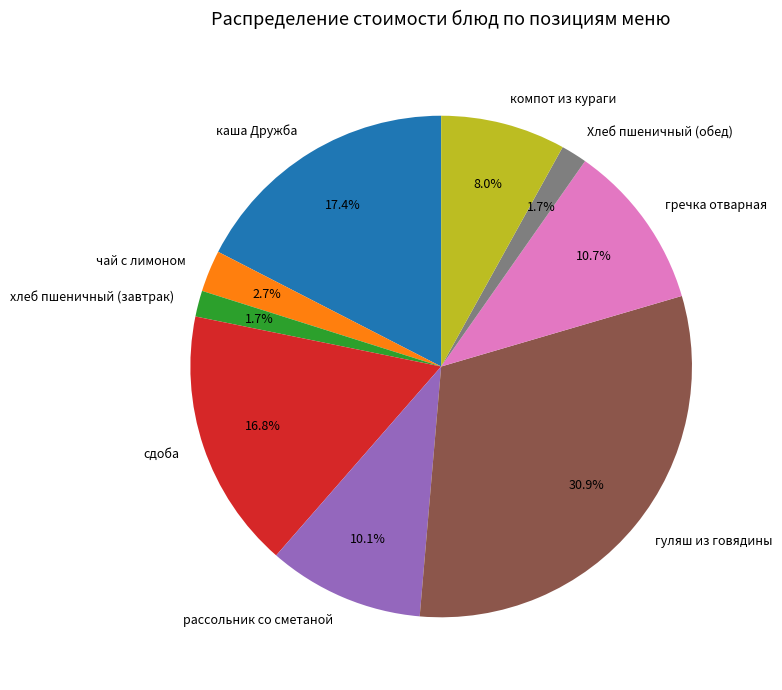

What is the largest slice in the pie chart?

гуляш из говядины